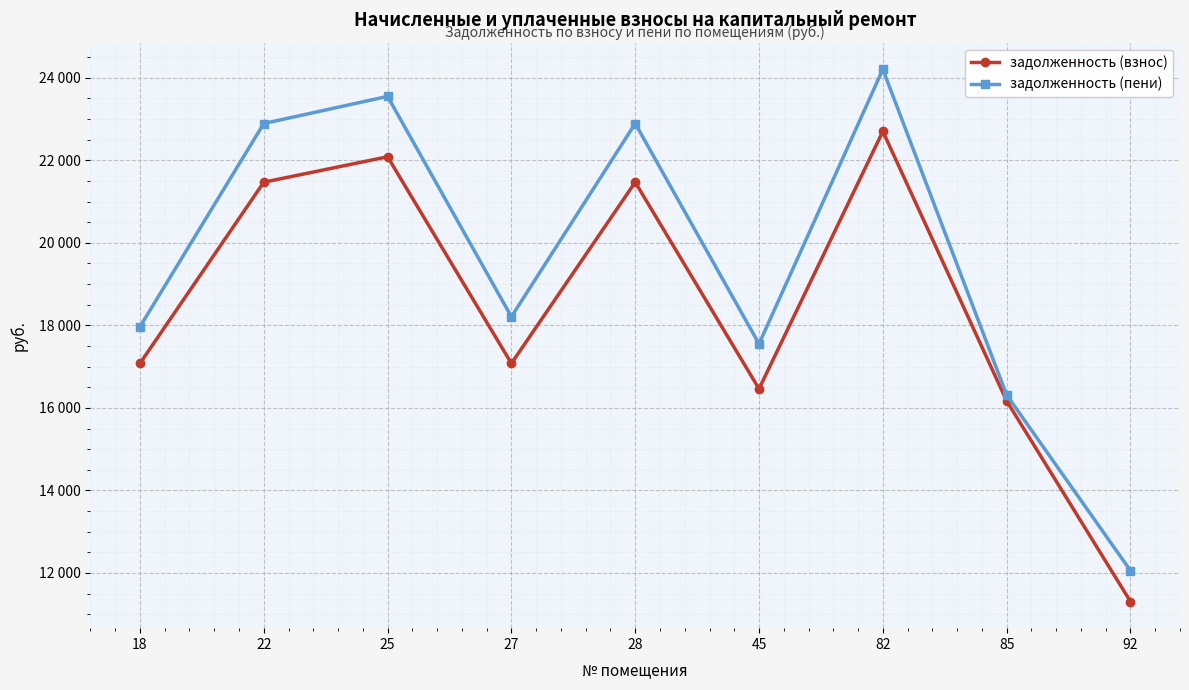

True or false: задолженность (взнос) and задолженность (пени) intersect in this chart.

False